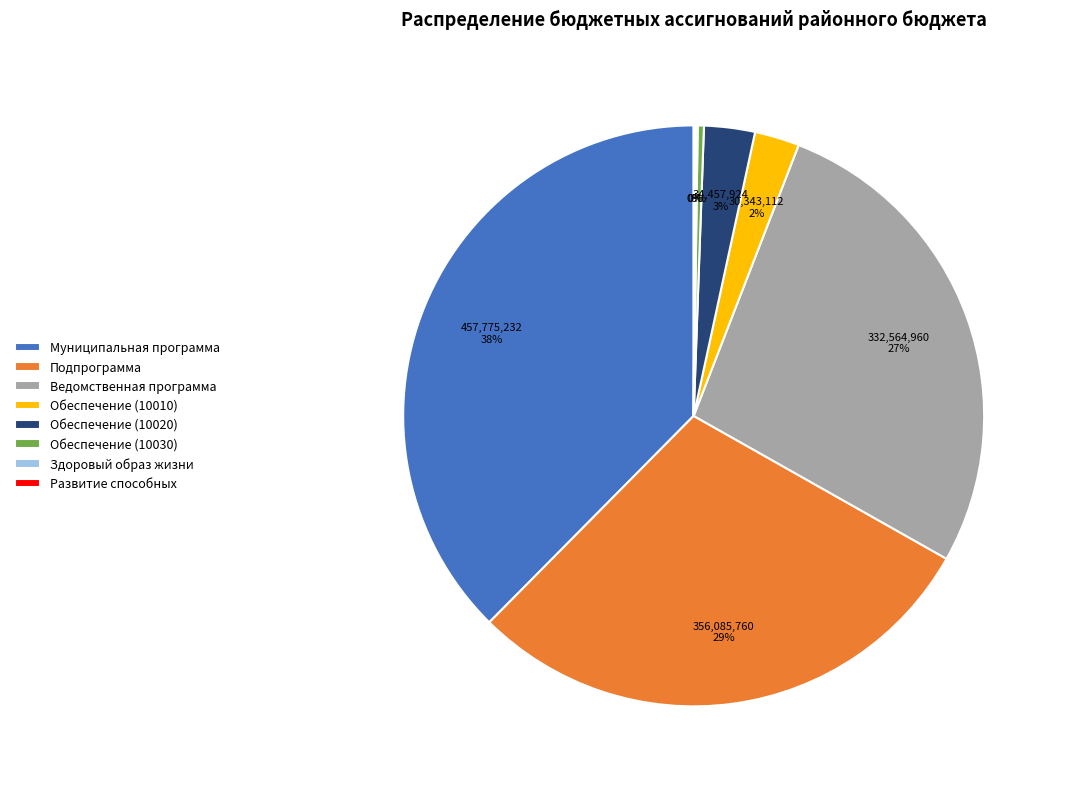

Is Обеспечение (10010) the majority of the pie?

No